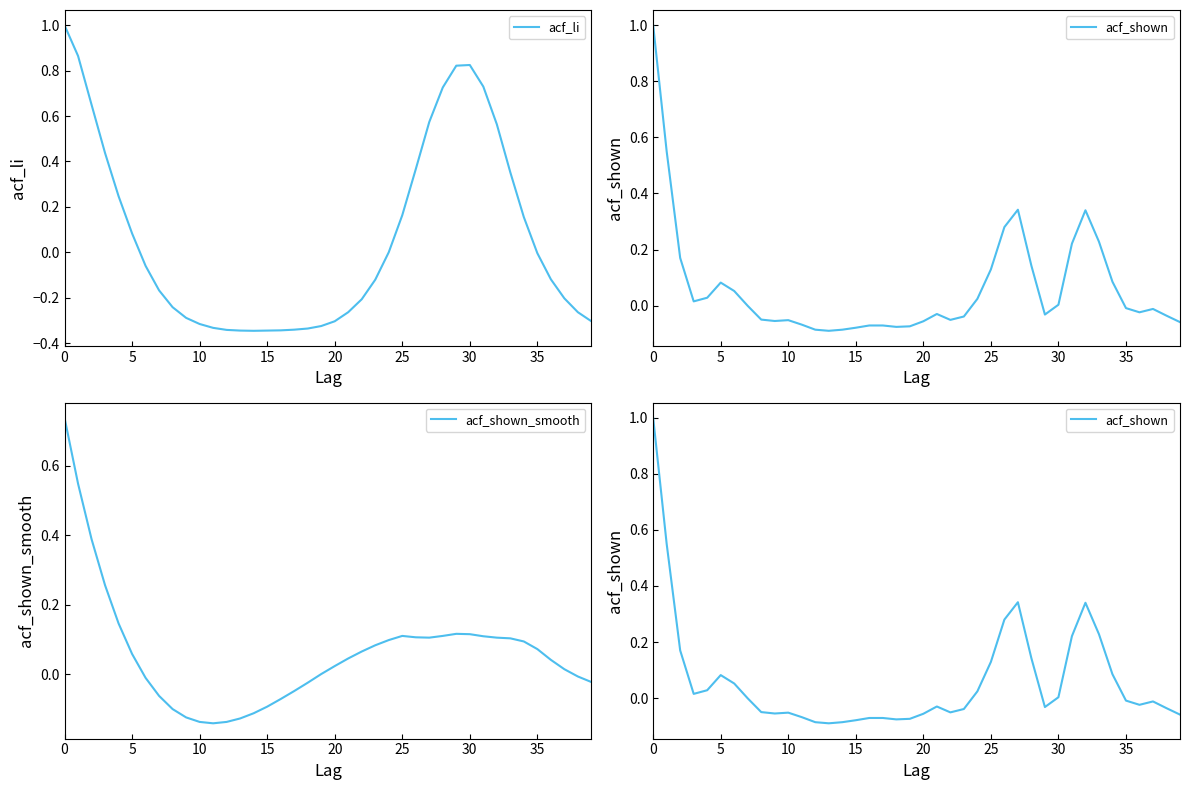

The acf_li series shows 0.2 at 30. True or false?

False